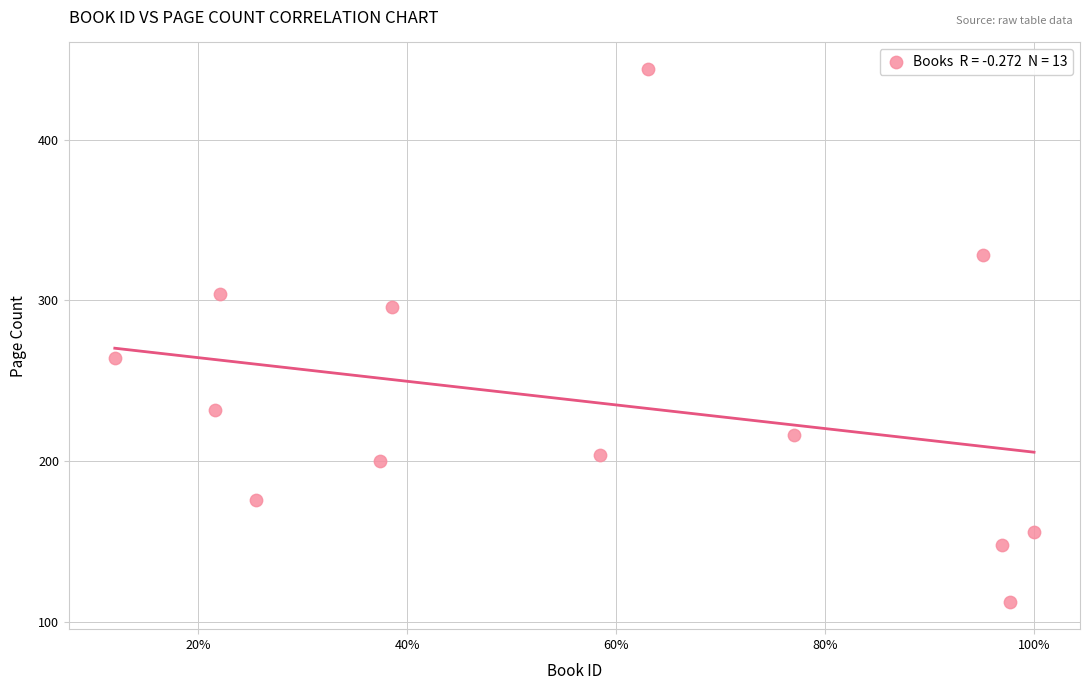

What is the range of Y values (max minus min)?

332